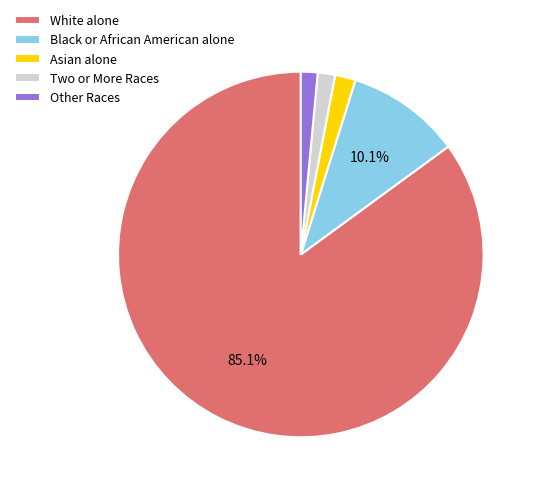

Which slice is the largest?

White alone